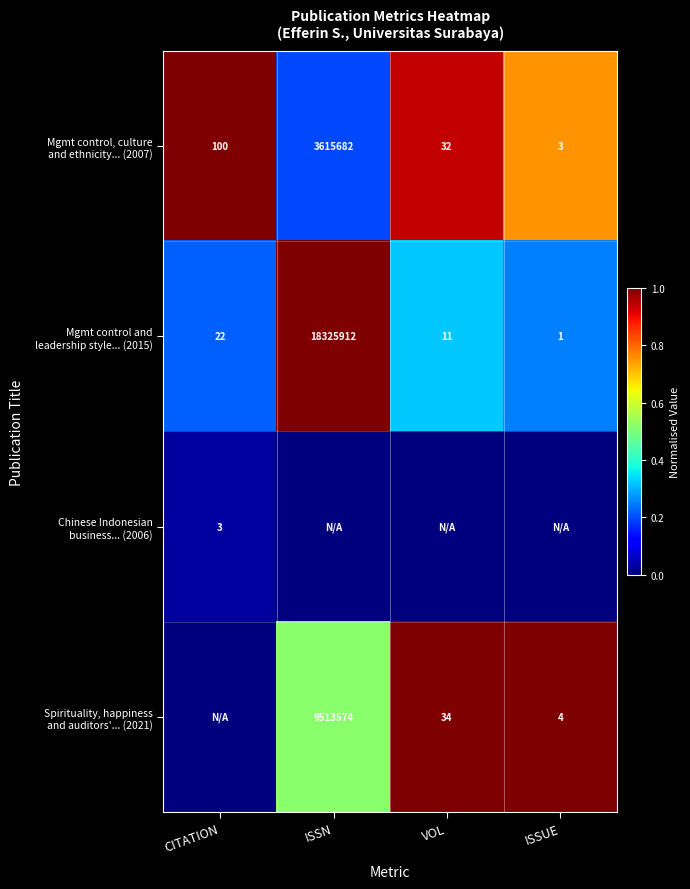

True or false: Mgmt control and leadership style... (2015) has a value of 0.2 at ISSUE.

True